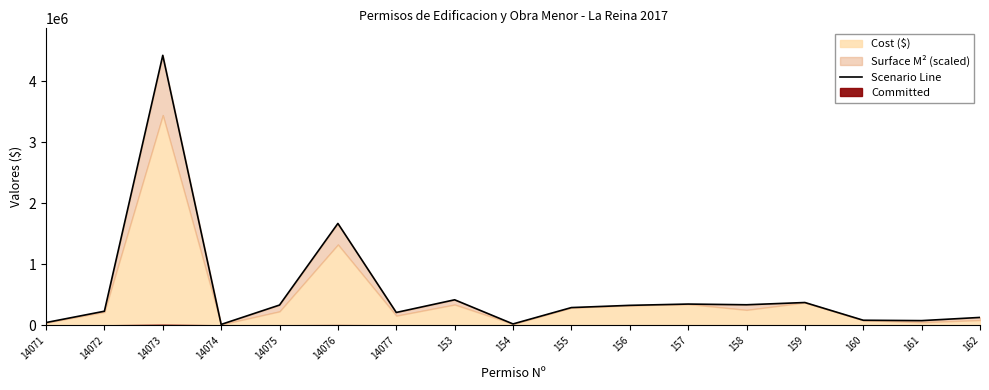

Where does the data first go above 290425?

14073